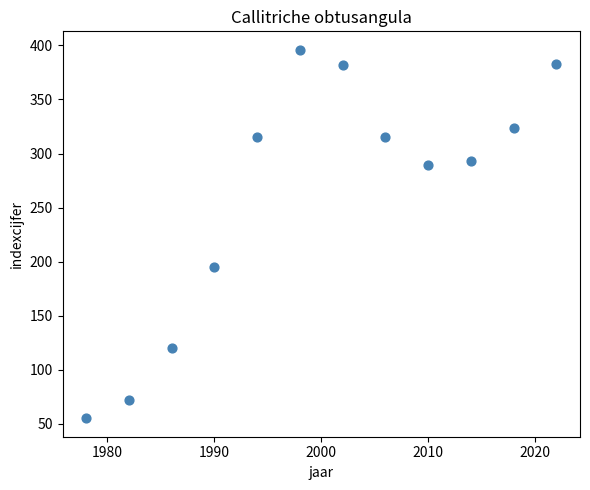

What Y value in the scatter plot is closest to 225?

195